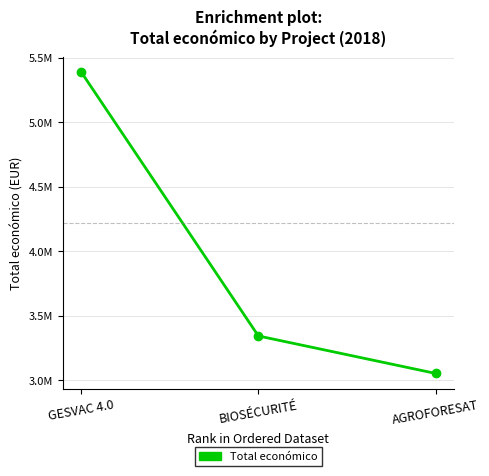

Approximately how many times larger is the value at GESVAC 4.0 compared to AGROFORESAT?

1.8